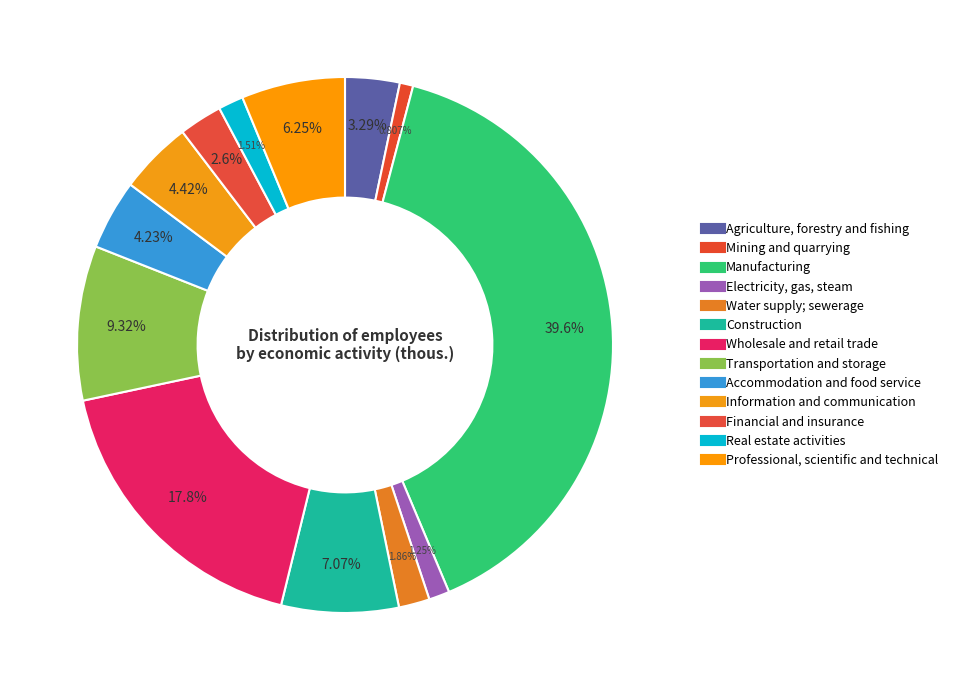

Does Electricity, gas, steam represent more than half of the total?

No